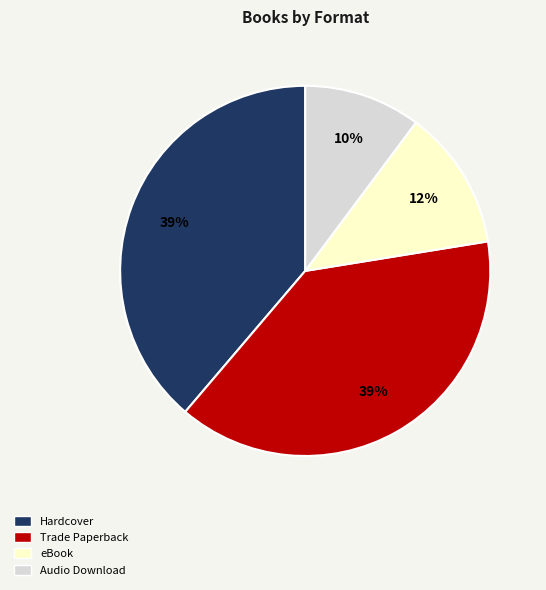

To the nearest percent, what portion does Trade Paperback represent?

39%